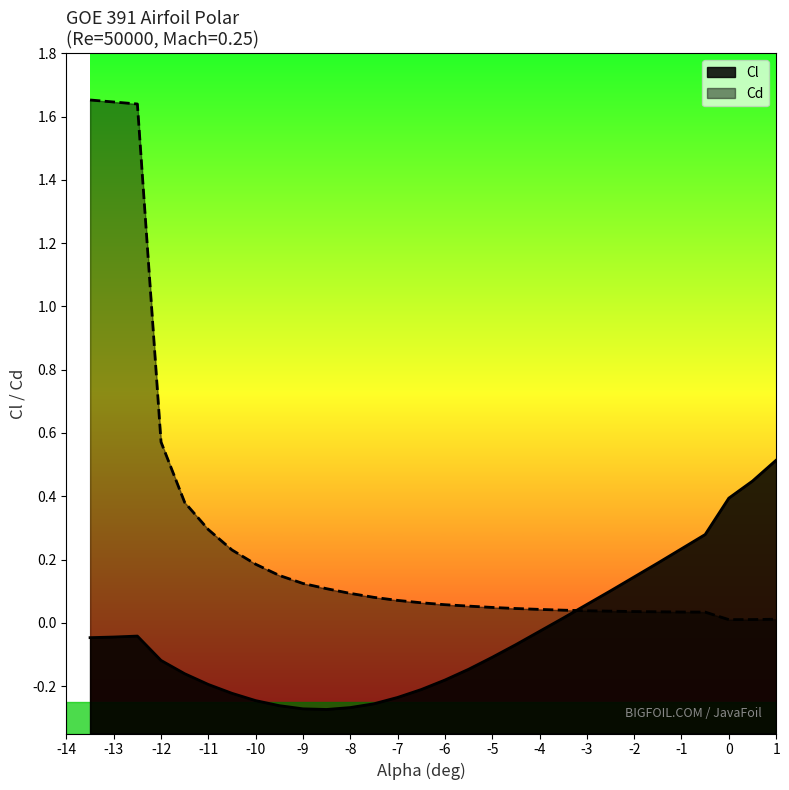

Which series has the widest spread of values?

Cd